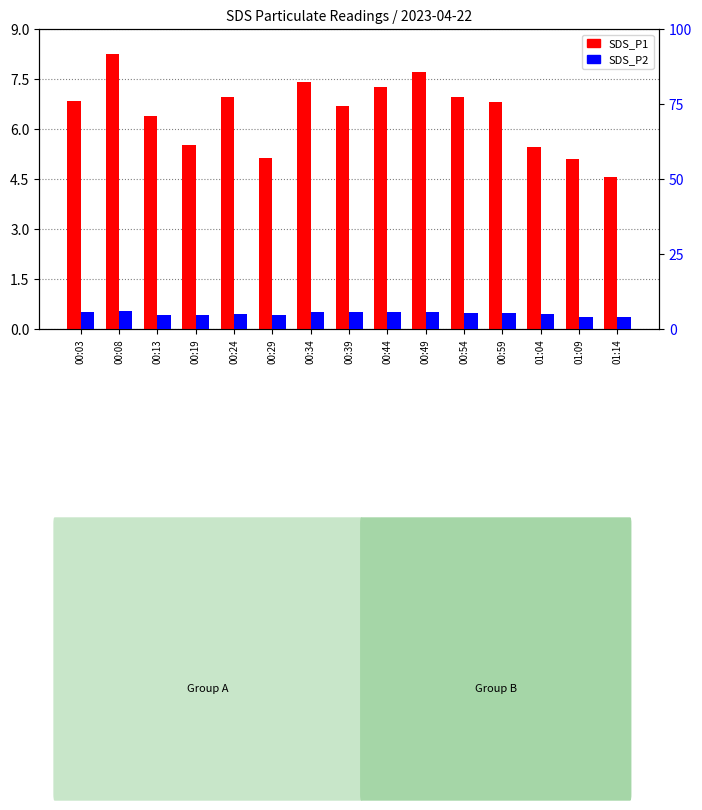

Reading left to right, list all the values displayed in this chart.

SDS_P1: 6.8	8.2	6.4	5.5	7.0	5.1	7.4	6.7	7.2	7.7	7.0	6.8	5.5	5.1	4.5
SDS_P2: 5.5	6.1	4.8	4.6	5.0	4.6	5.6	5.6	5.8	5.5	5.4	5.2	5.0	4.2	4.2